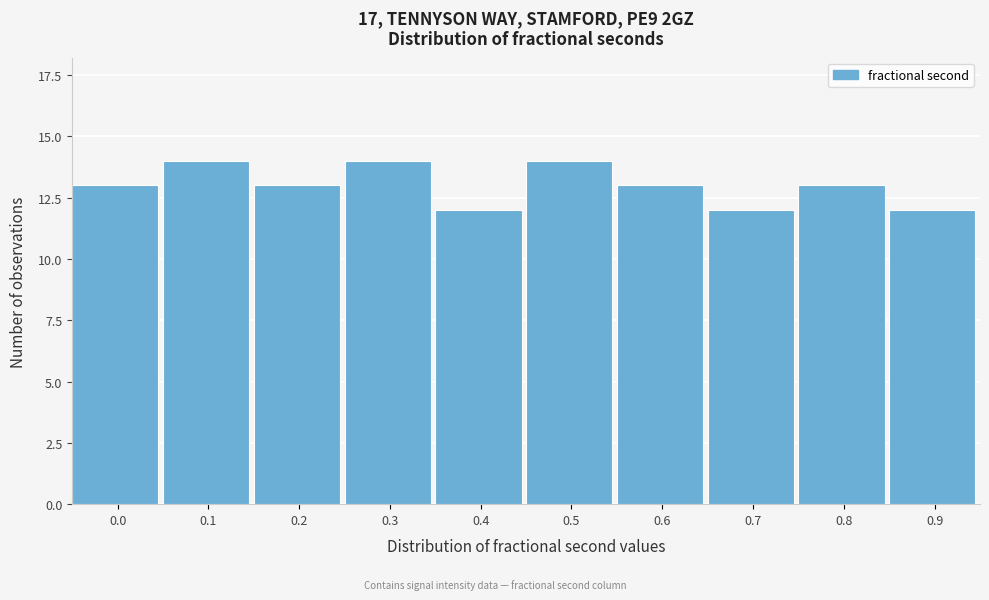

Reading left to right, what are all the values shown in this chart?

0.0=13	0.1=14	0.2=13	0.3=14	0.4=12	0.5=14	0.6=13	0.7=12	0.8=13	0.9=12